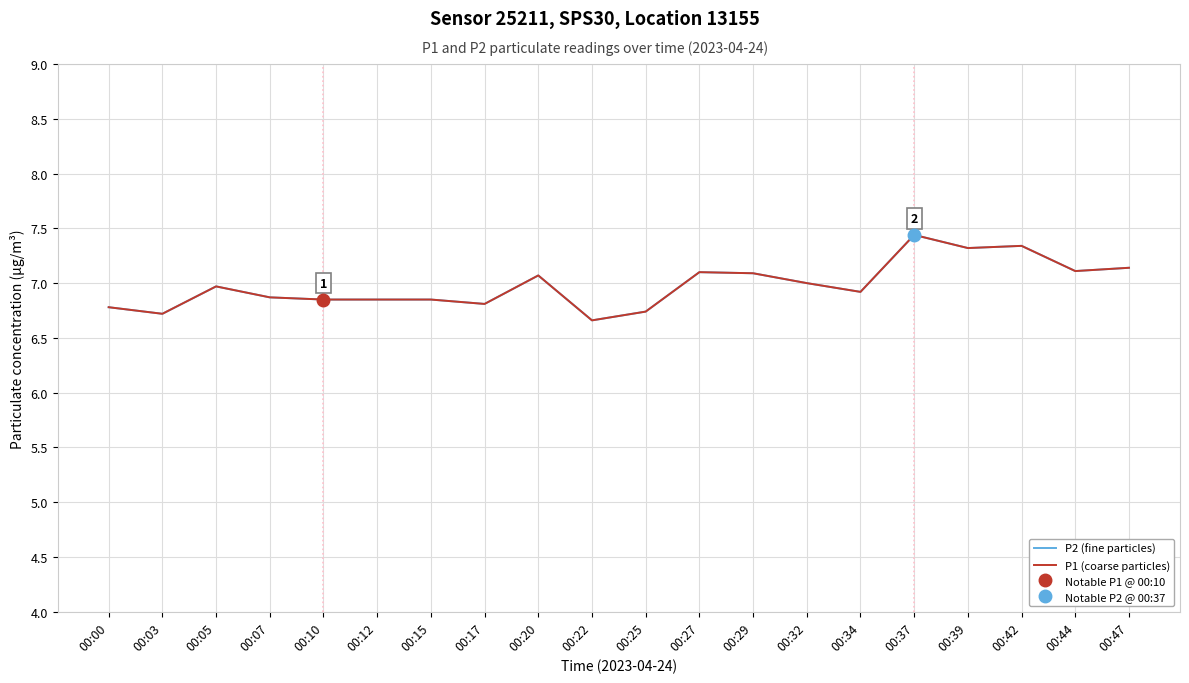

Is the value of P2 (fine particles) at 00:20 greater than the value of P1 (coarse particles) at 00:07?

Yes